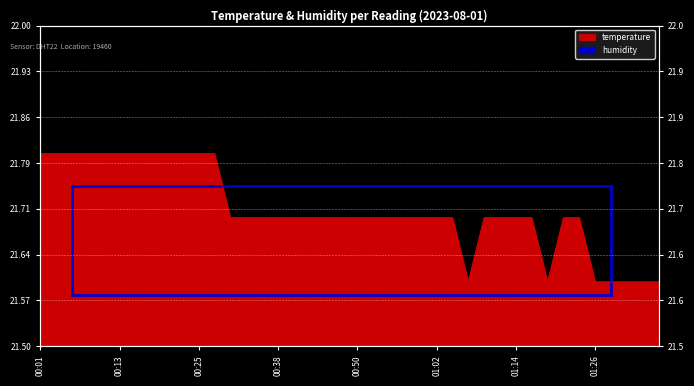

True or false: the data shows 35.1 at 00:03.

False